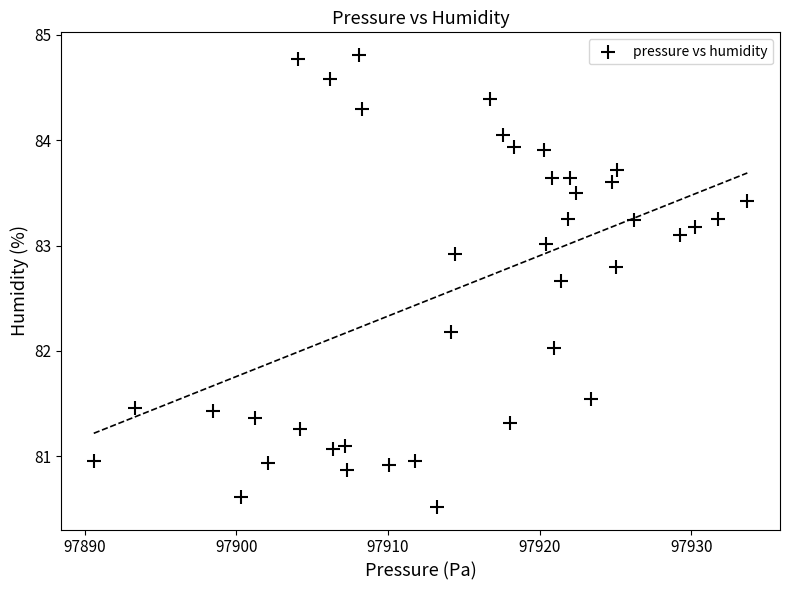

What is the range of X values (max minus min)?

43.1